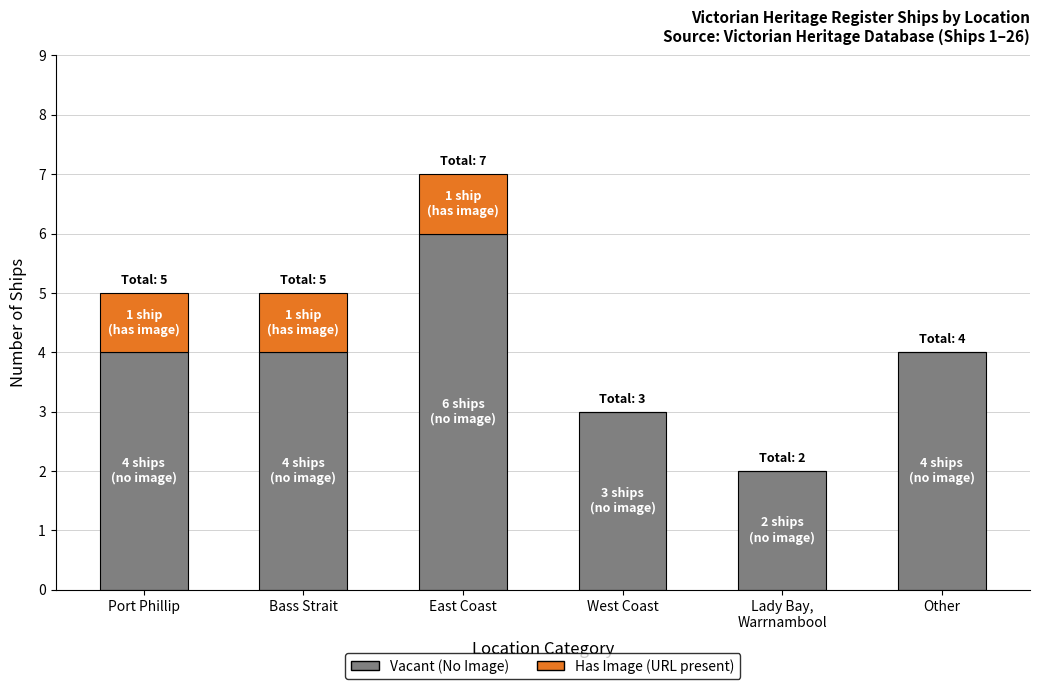

What is the total value across all series at Port Phillip?

5